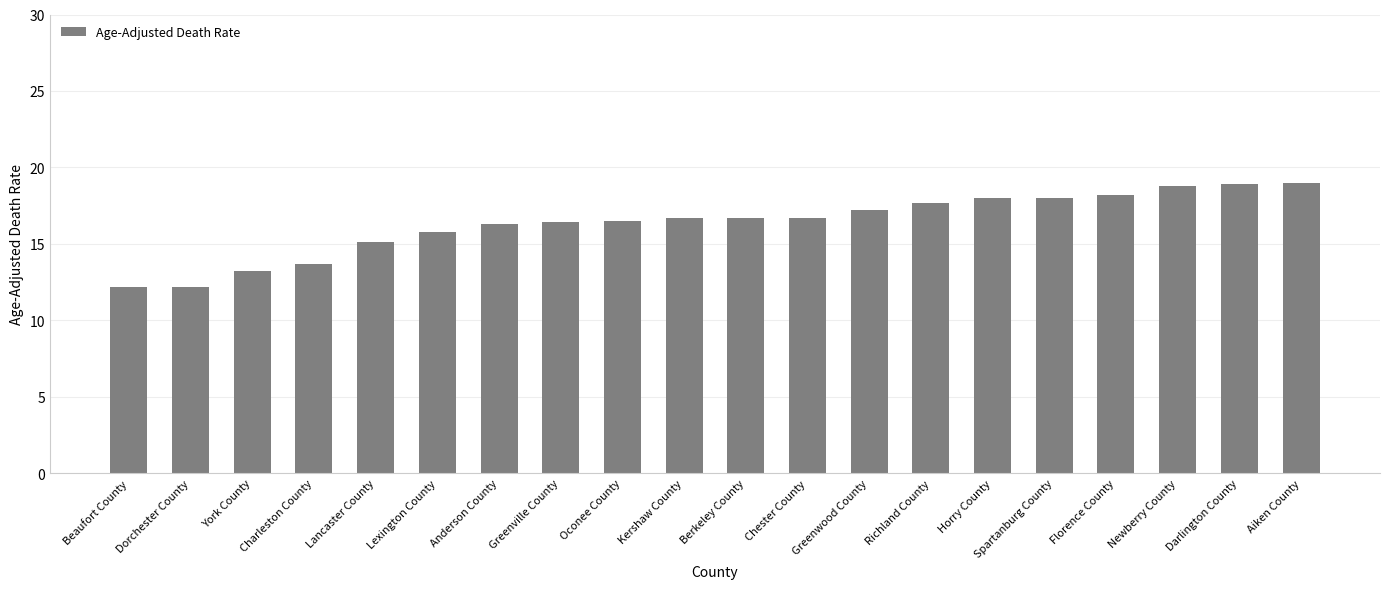

What is the sum of the values at Lancaster County and Berkeley County?

31.8